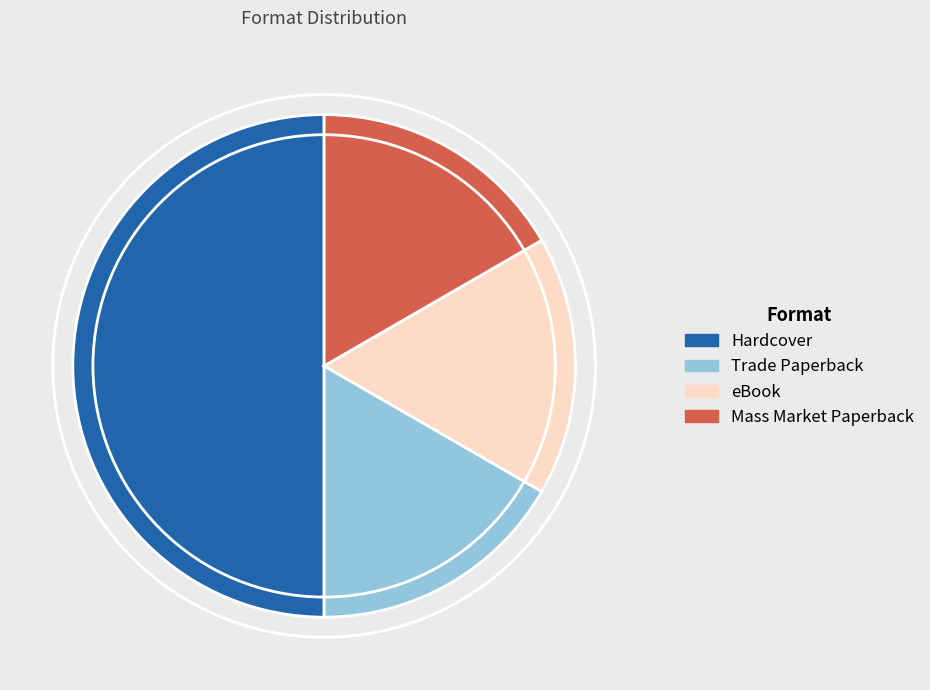

How many segments does this pie chart have?

4